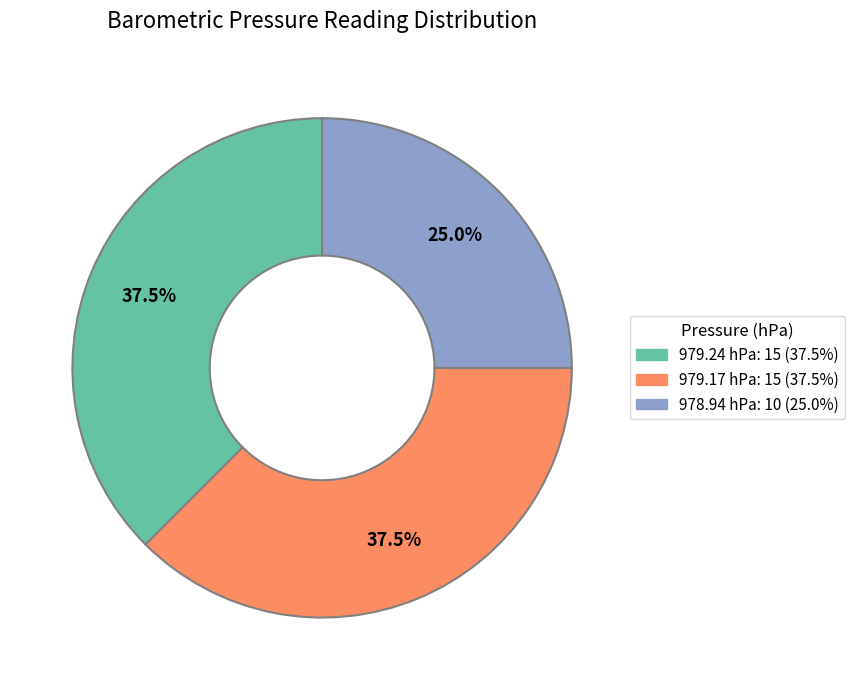

Is there any slice that represents more than half of the pie?

No